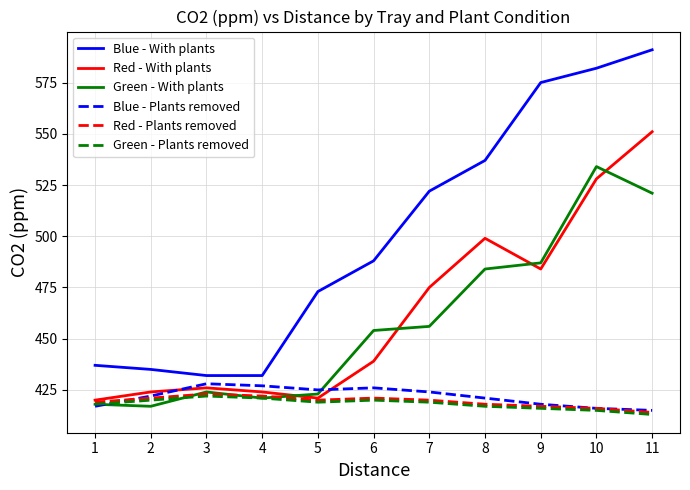

At how many categories does at least one series exceed 557?

3